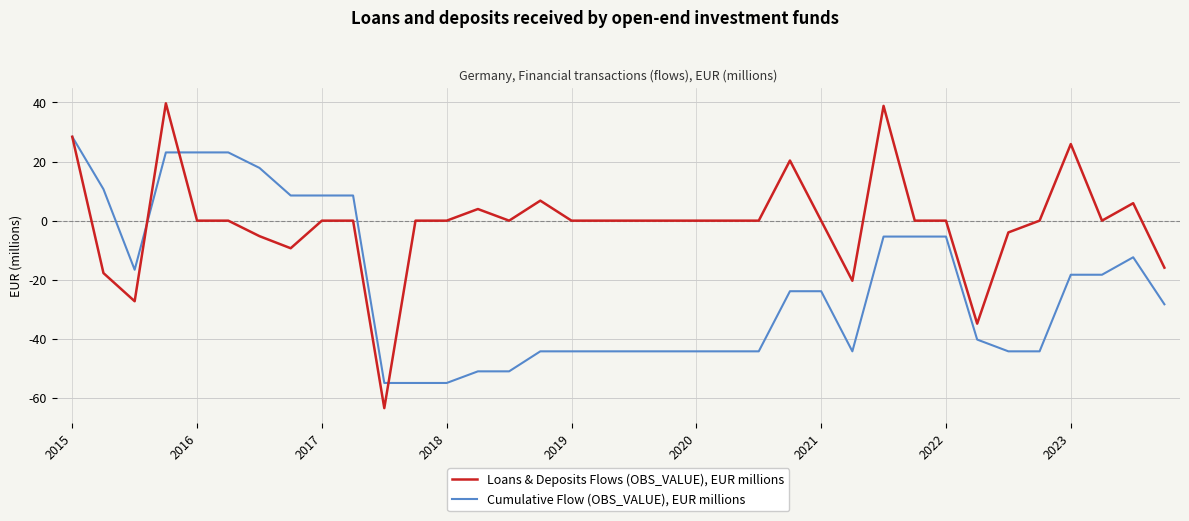

How many lines are shown in the chart?

2